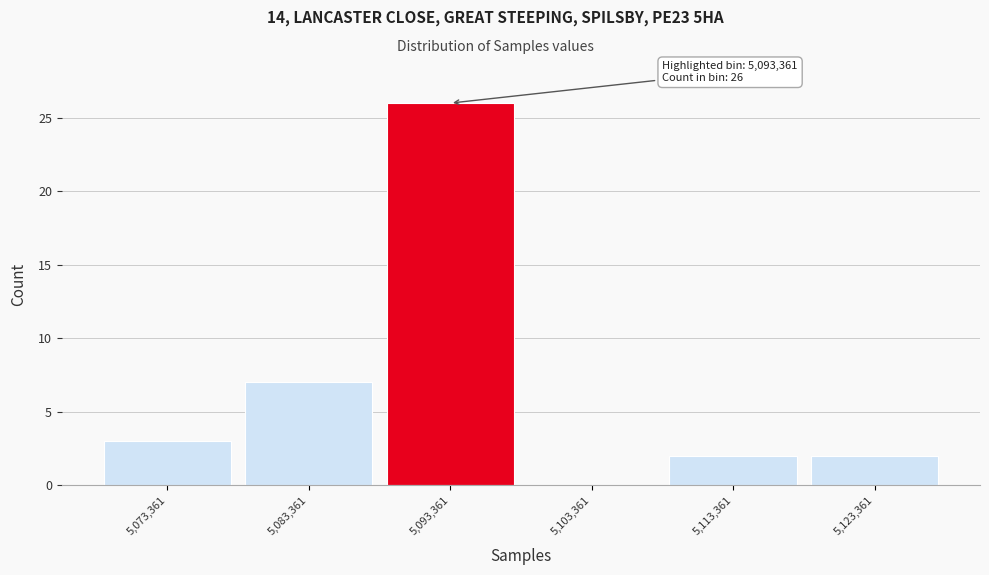

Which range on the x-axis has the tallest bar?

5088000 to 5098000